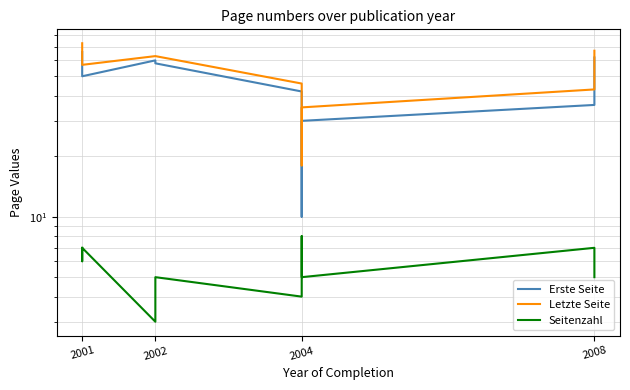

The value of Seitenzahl at 2008 is 5. True or false?

True